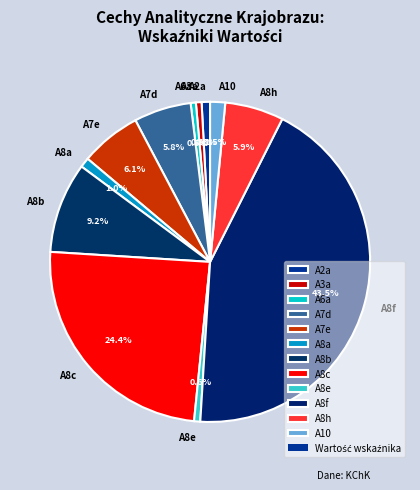

Is it true that A8h is 19% of the pie?

False